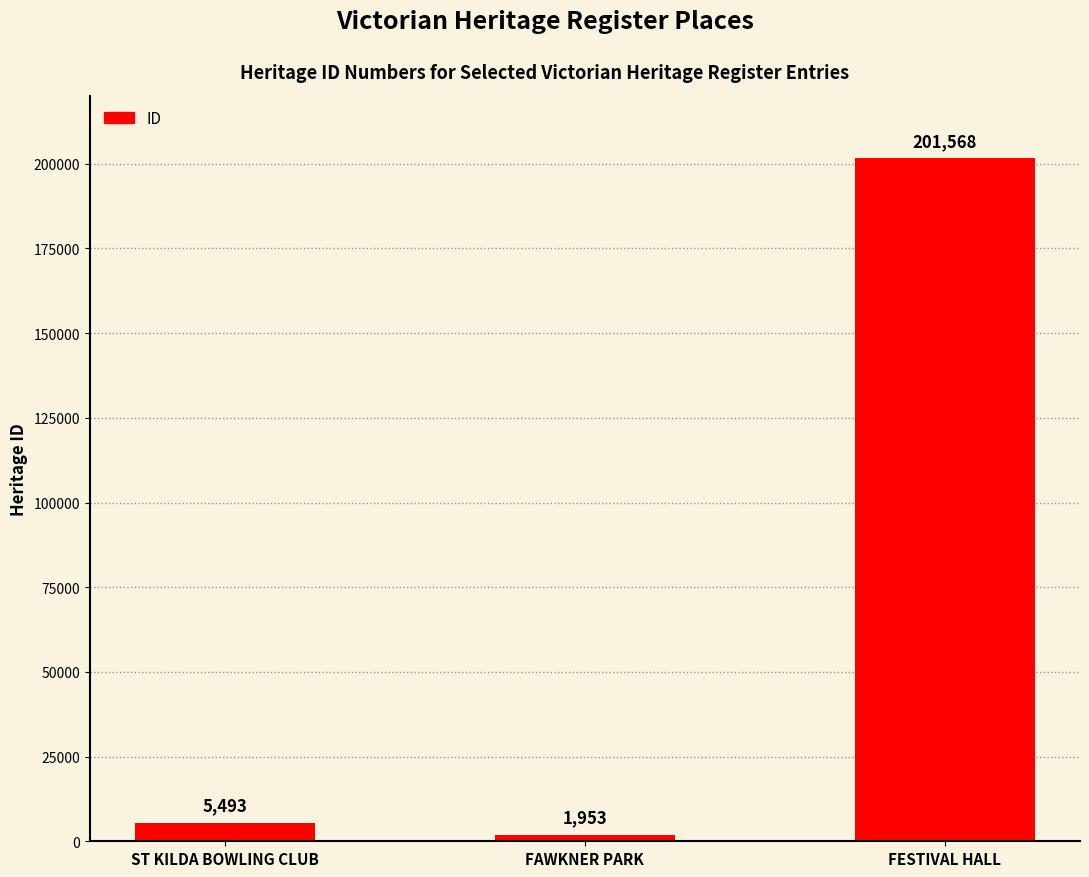

The chart shows a value of 201568 at FESTIVAL HALL. True or false?

True